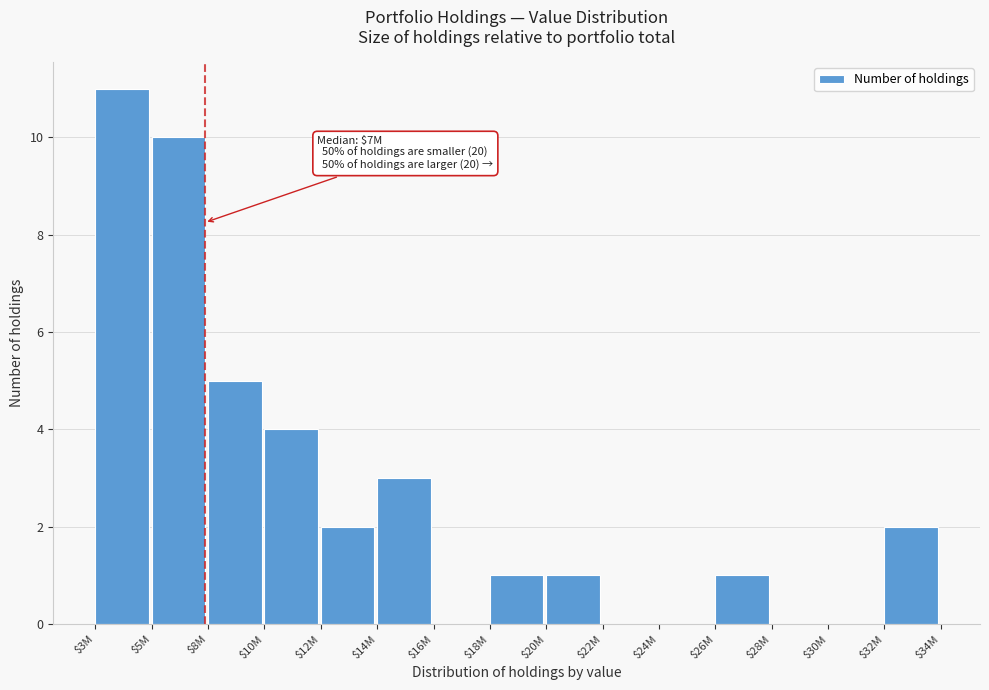

The value at $12M is 2. True or false?

True